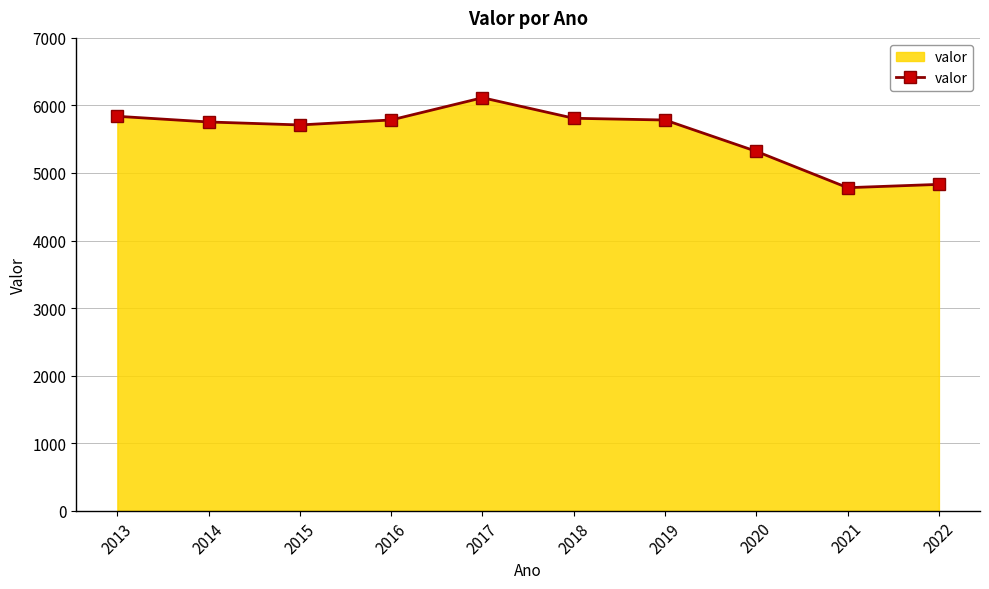

True or false: the data shows 5711 at 2015.

True